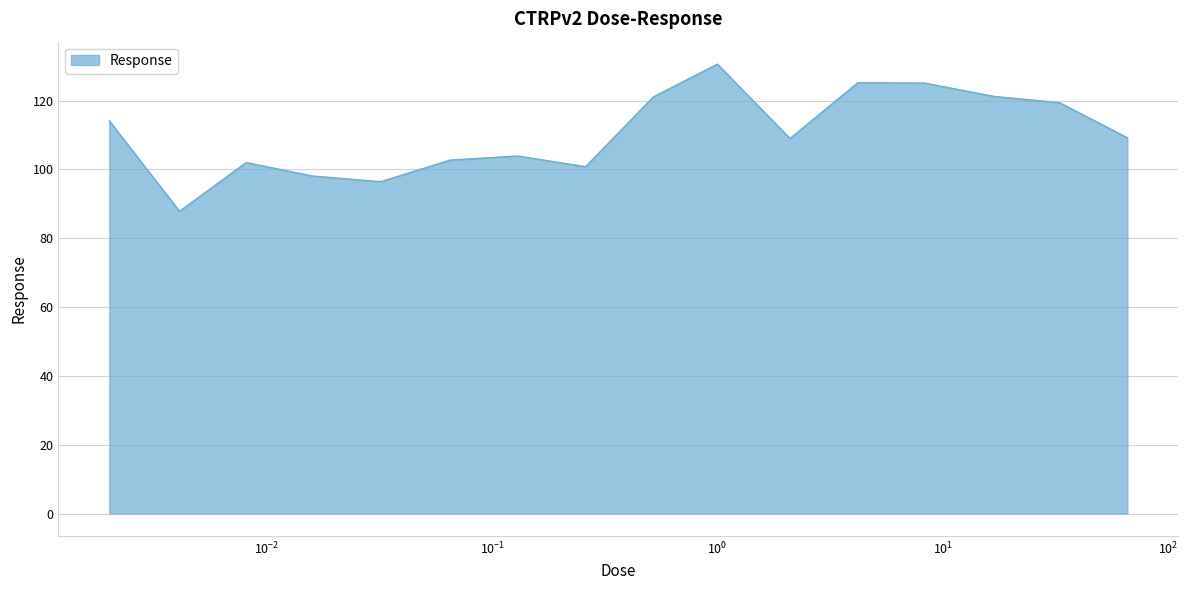

What is the sum of all values?

1766.7